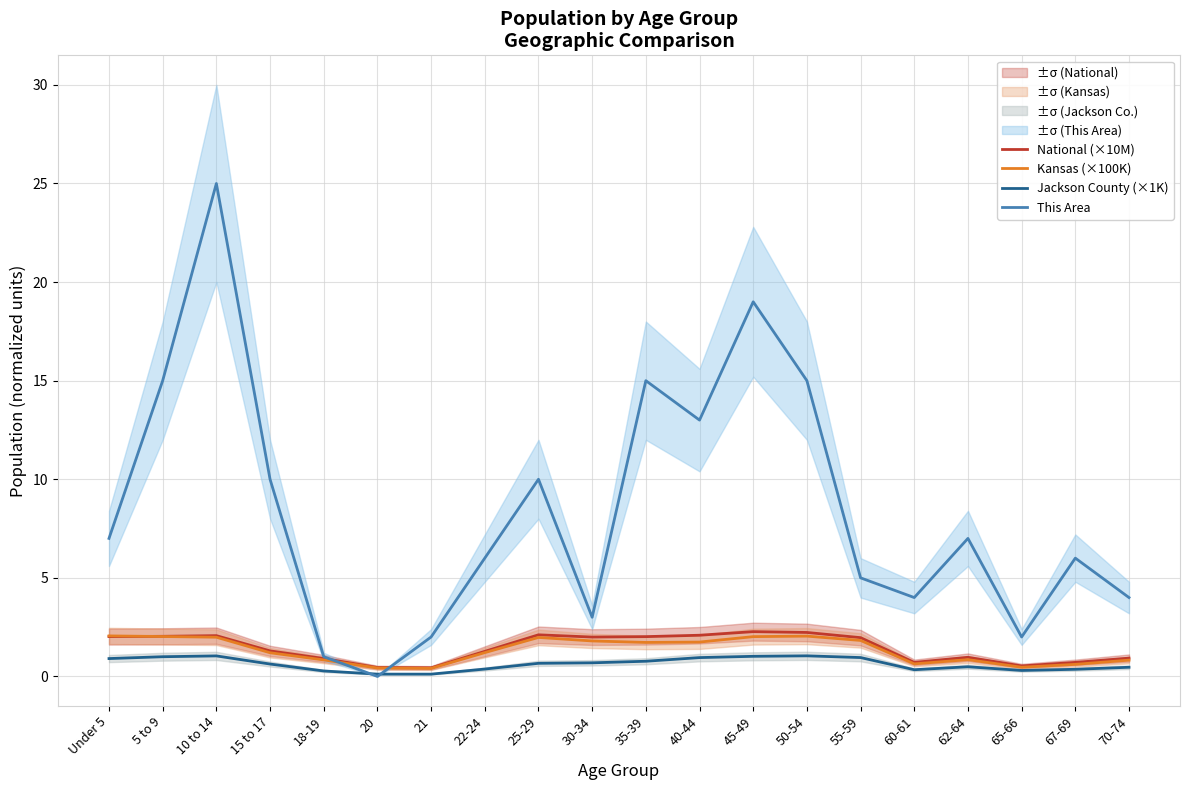

How many lines are shown in the chart?

4